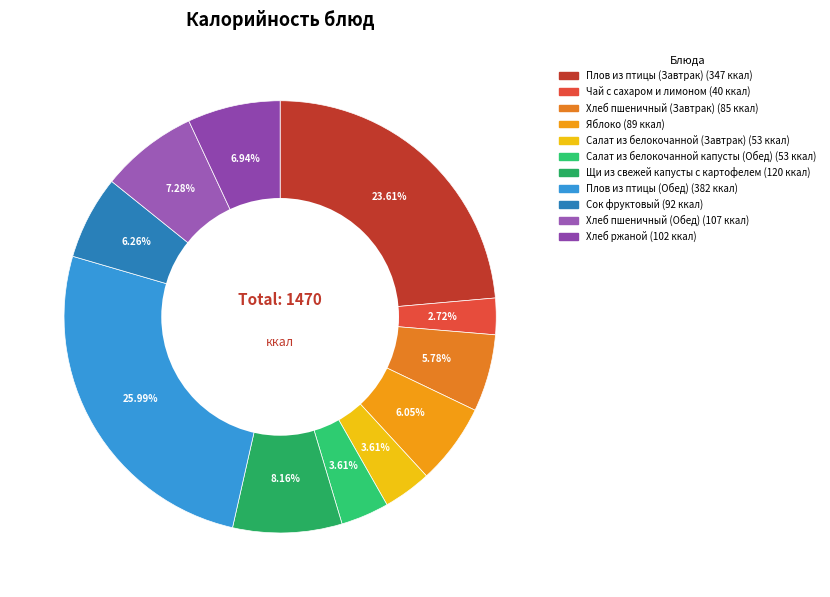

Rank the categories by value from lowest to highest.

Чай с сахаром и лимоном, Салат из белокочанной (Завтрак), Салат из белокочанной капусты (Обед), Хлеб пшеничный (Завтрак), Яблоко, Сок фруктовый, Хлеб ржаной, Хлеб пшеничный (Обед), Щи из свежей капусты с картофелем, Плов из птицы (Завтрак), Плов из птицы (Обед)